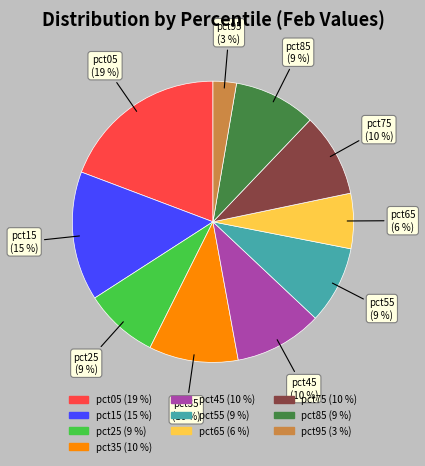

To the nearest percent, what percentage of the pie is pct15?

15%